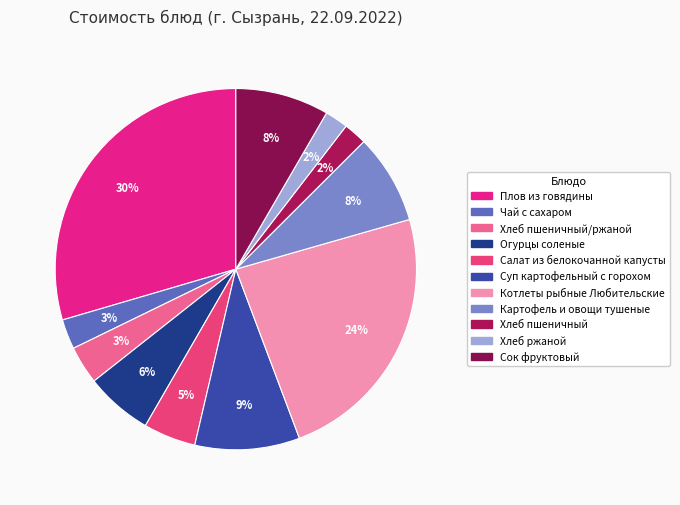

How many segments does this pie chart have?

11